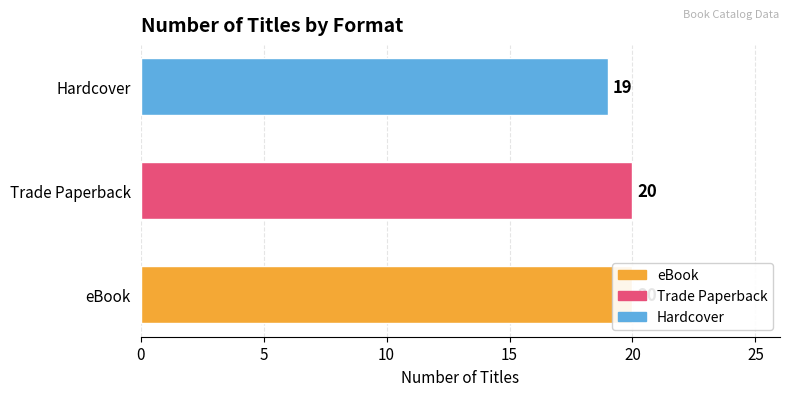

Which label corresponds to the largest value in the chart?

eBook